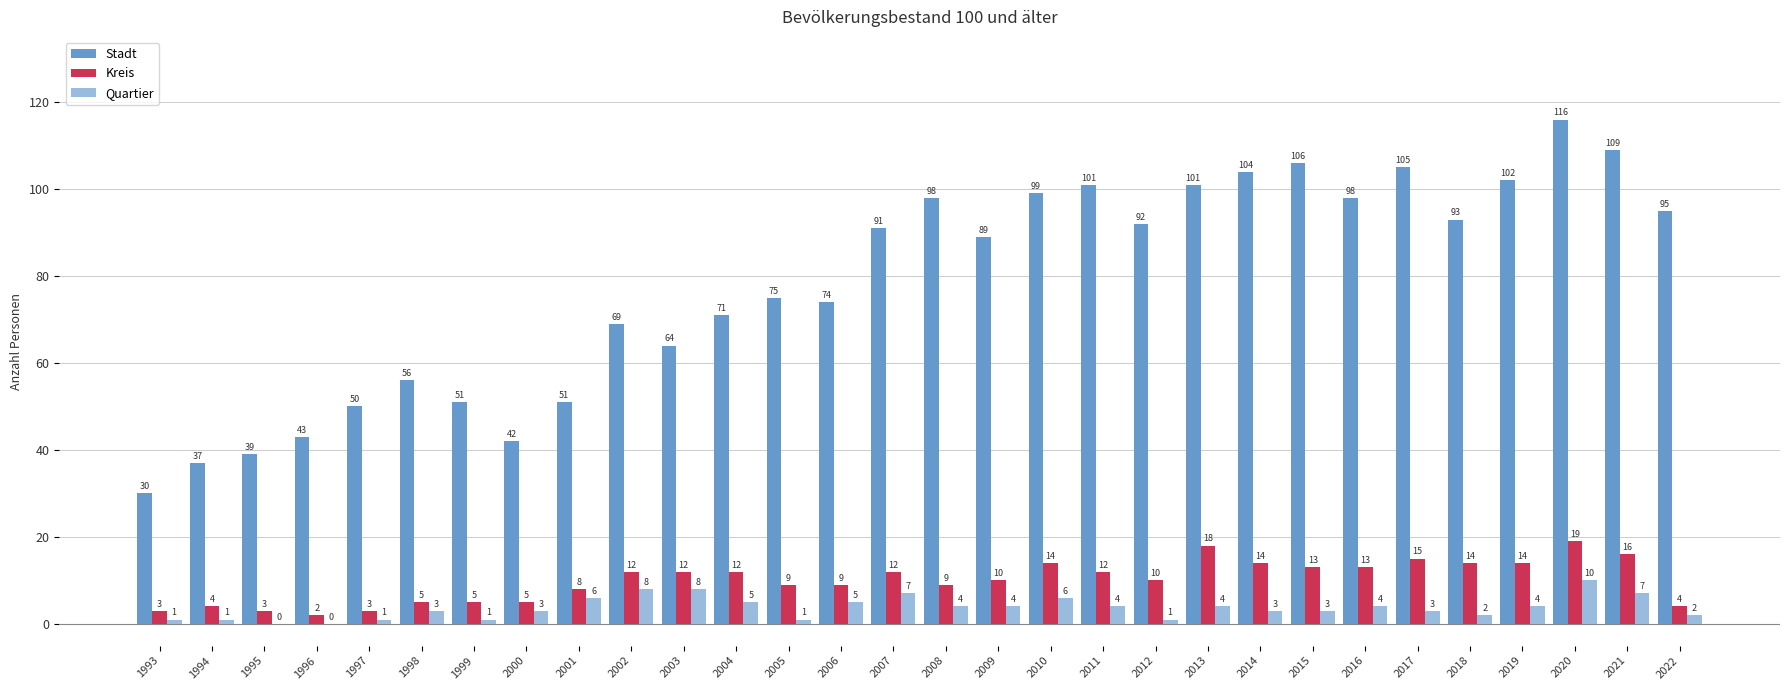

Reading right to left, transcribe all the data shown in this chart.

Stadt: 2022=95	2021=109	2020=116	2019=102	2018=93	2017=105	2016=98	2015=106	2014=104	2013=101	2012=92	2011=101	2010=99	2009=89	2008=98	2007=91	2006=74	2005=75	2004=71	2003=64	2002=69	2001=51	2000=42	1999=51	1998=56	1997=50	1996=43	1995=39	1994=37	1993=30
Kreis: 2022=4	2021=16	2020=19	2019=14	2018=14	2017=15	2016=13	2015=13	2014=14	2013=18	2012=10	2011=12	2010=14	2009=10	2008=9	2007=12	2006=9	2005=9	2004=12	2003=12	2002=12	2001=8	2000=5	1999=5	1998=5	1997=3	1996=2	1995=3	1994=4	1993=3
Quartier: 2022=2	2021=7	2020=10	2019=4	2018=2	2017=3	2016=4	2015=3	2014=3	2013=4	2012=1	2011=4	2010=6	2009=4	2008=4	2007=7	2006=5	2005=1	2004=5	2003=8	2002=8	2001=6	2000=3	1999=1	1998=3	1997=1	1996=0	1995=0	1994=1	1993=1